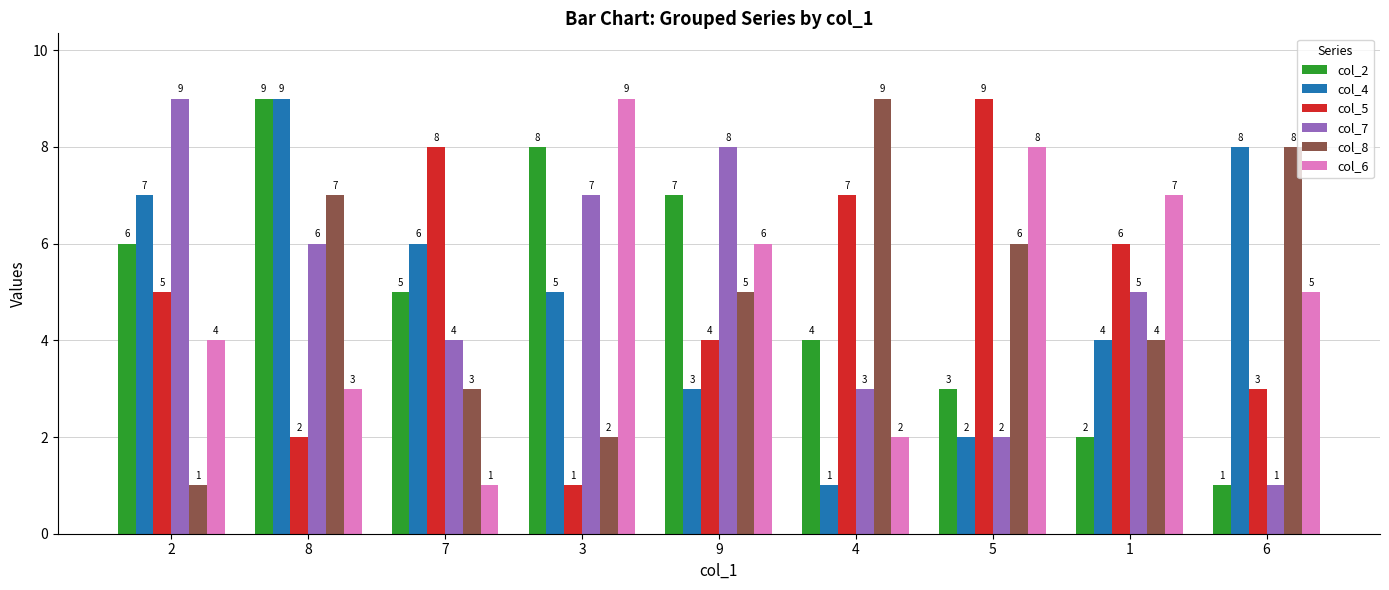

How many data points in col_6 are less than 5?

4